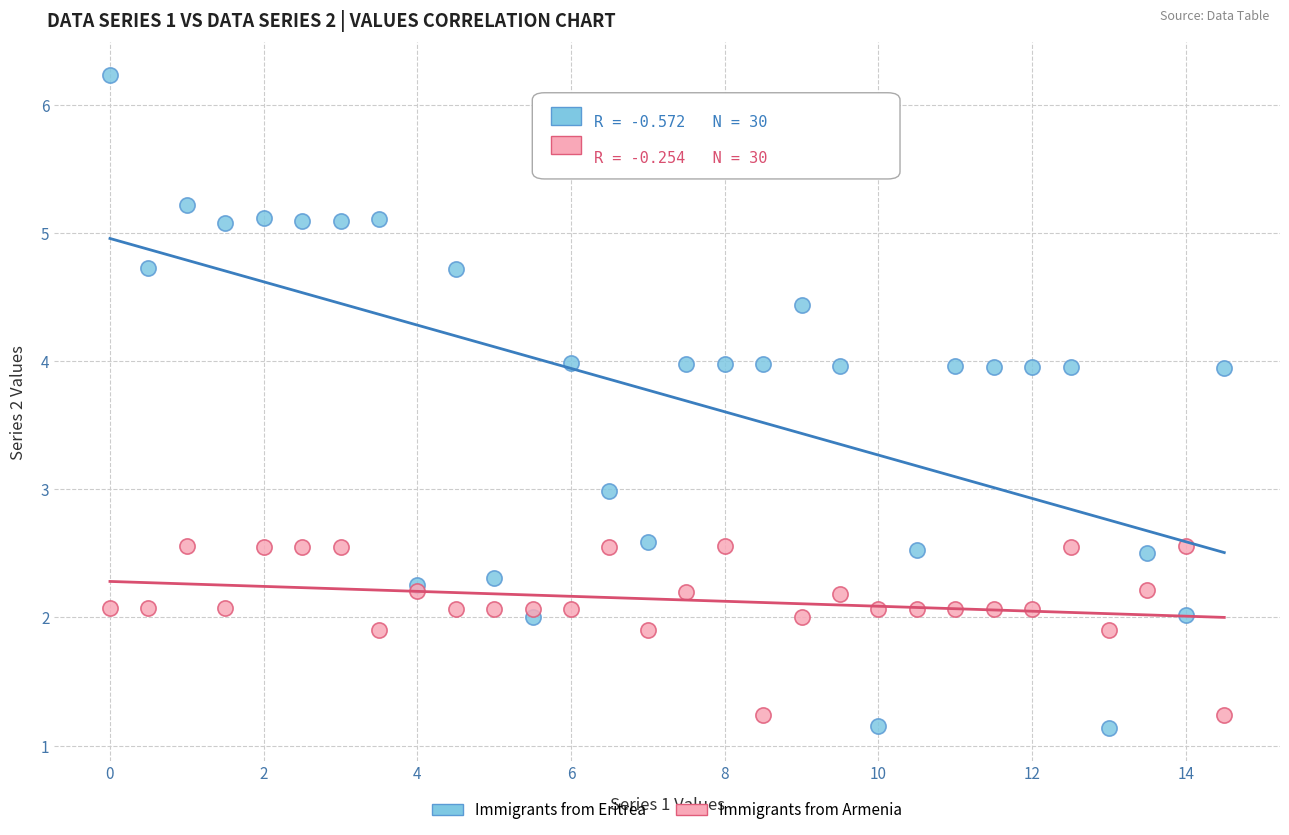

Which series has the largest Y range (max minus min)?

Immigrants from Eritrea